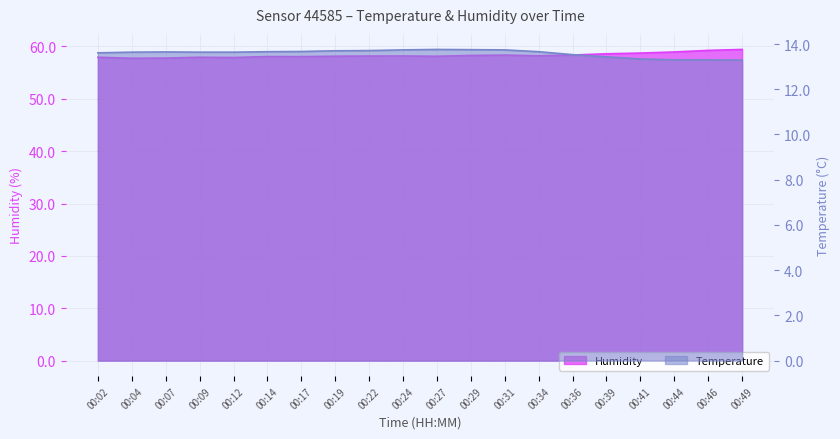

Is the value of Humidity at 00:36 greater than the value of Temperature at 00:46?

Yes